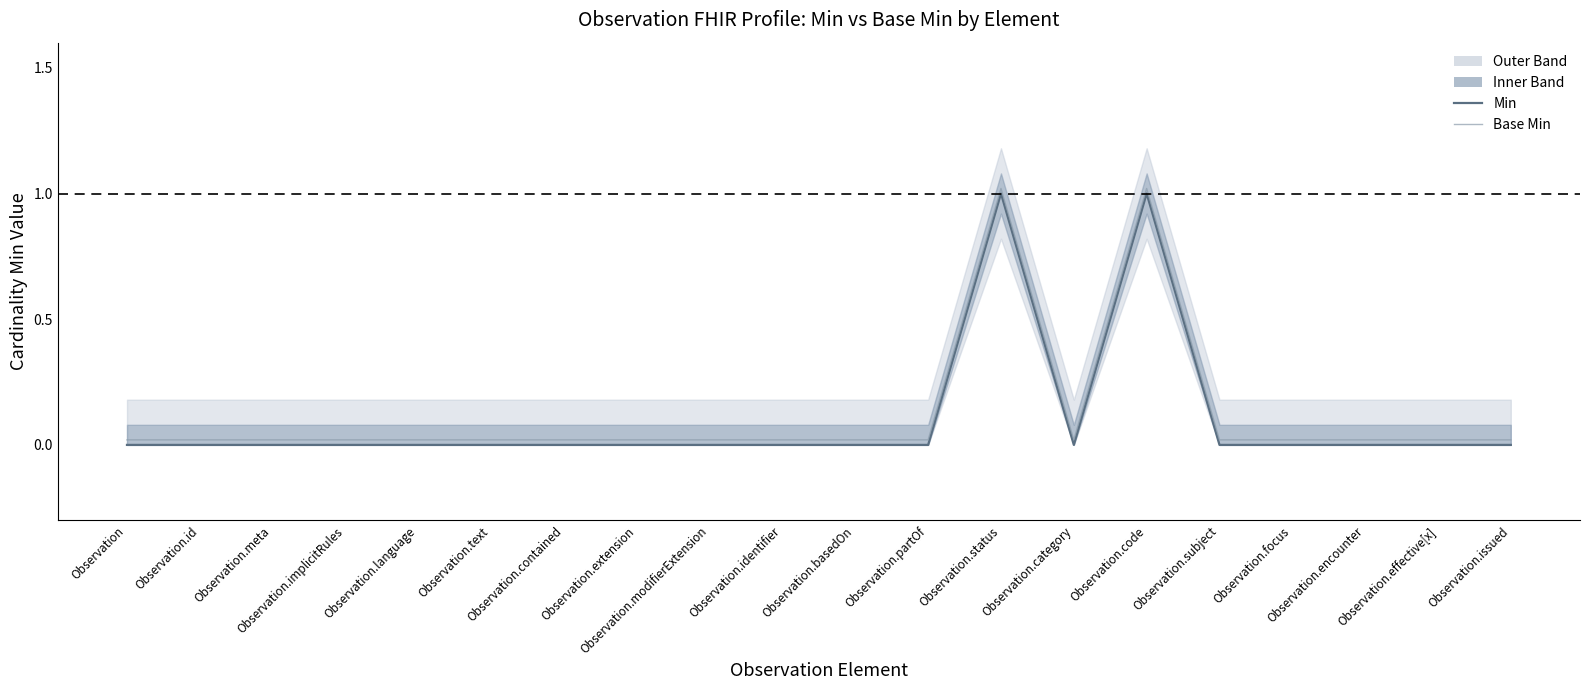

True or false: Min and Base Min intersect in this chart.

False